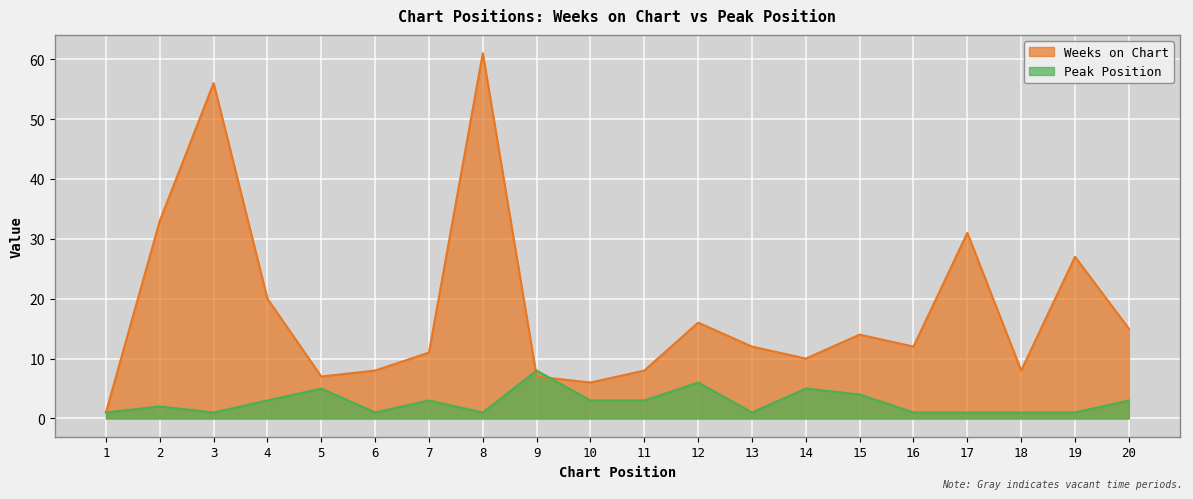

Where does the Weeks on Chart series first go above 12?

2